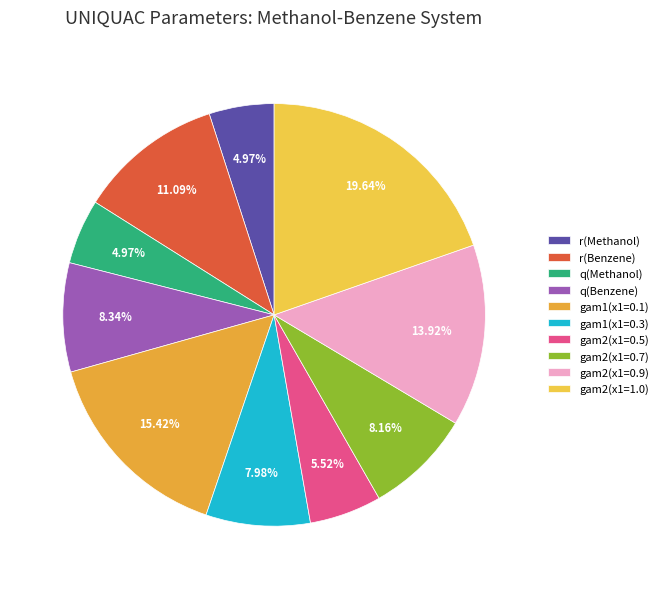

Count the number of slices in the pie.

10